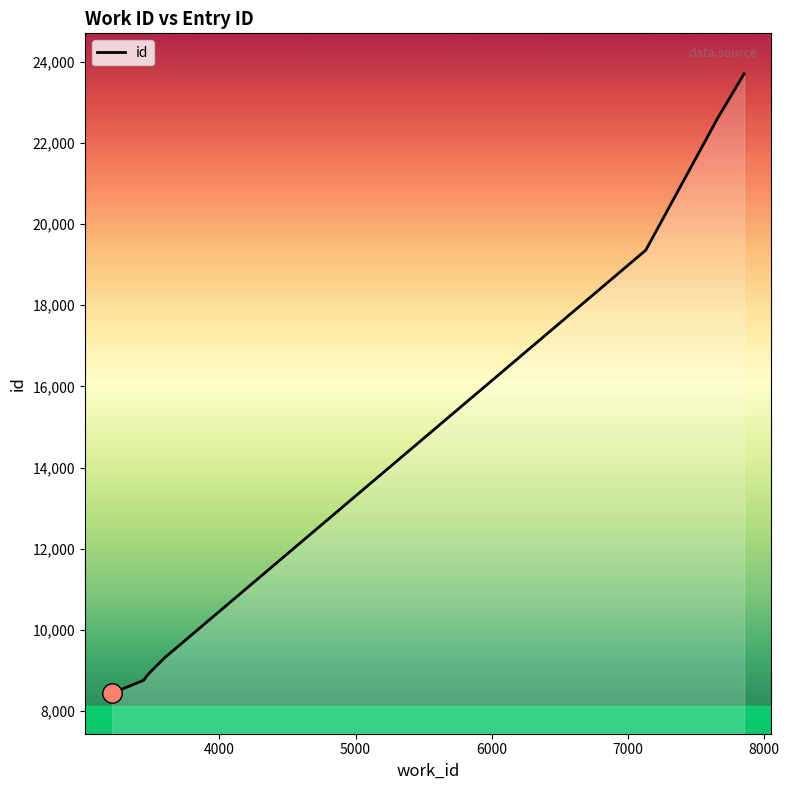

Rank the categories by value from lowest to highest.

3211, 3442, 3462, 3489, 3590, 3590, 3590, 7133, 7662, 7855